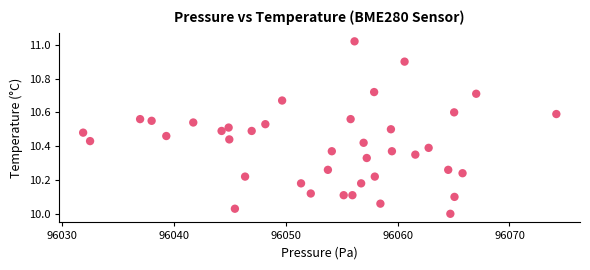

What is the range of X values (max minus min)?

42.3